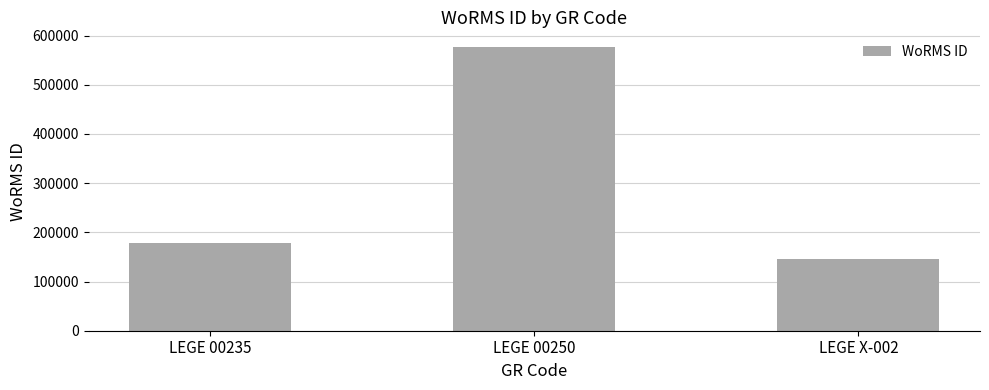

Approximately how many times larger is the value at LEGE 00235 compared to LEGE X-002?

1.2